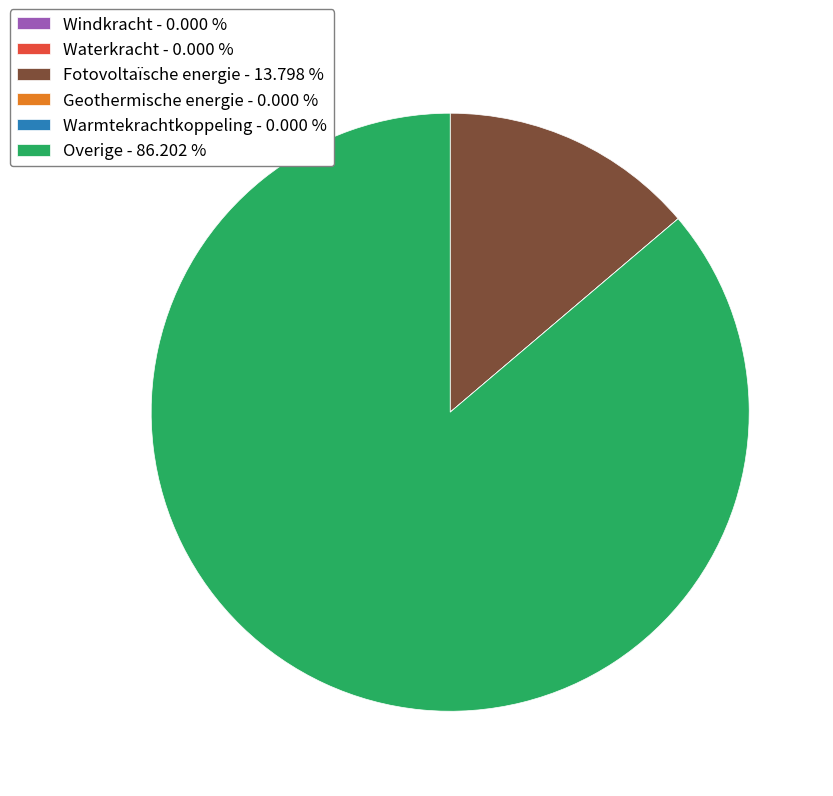

Is there any slice that represents more than half of the pie?

Yes